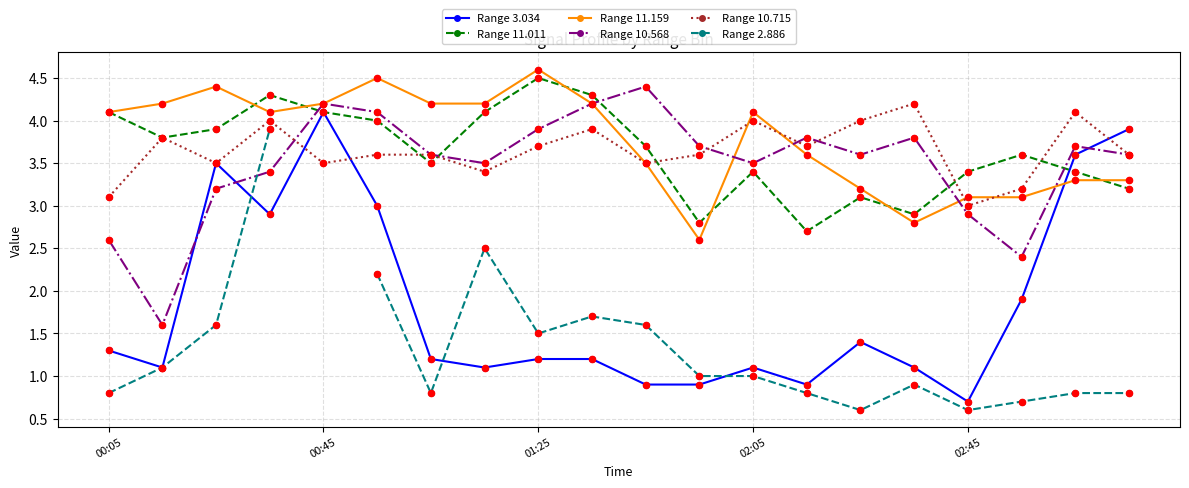

Which series has the widest spread of Y values?

Range 3.034